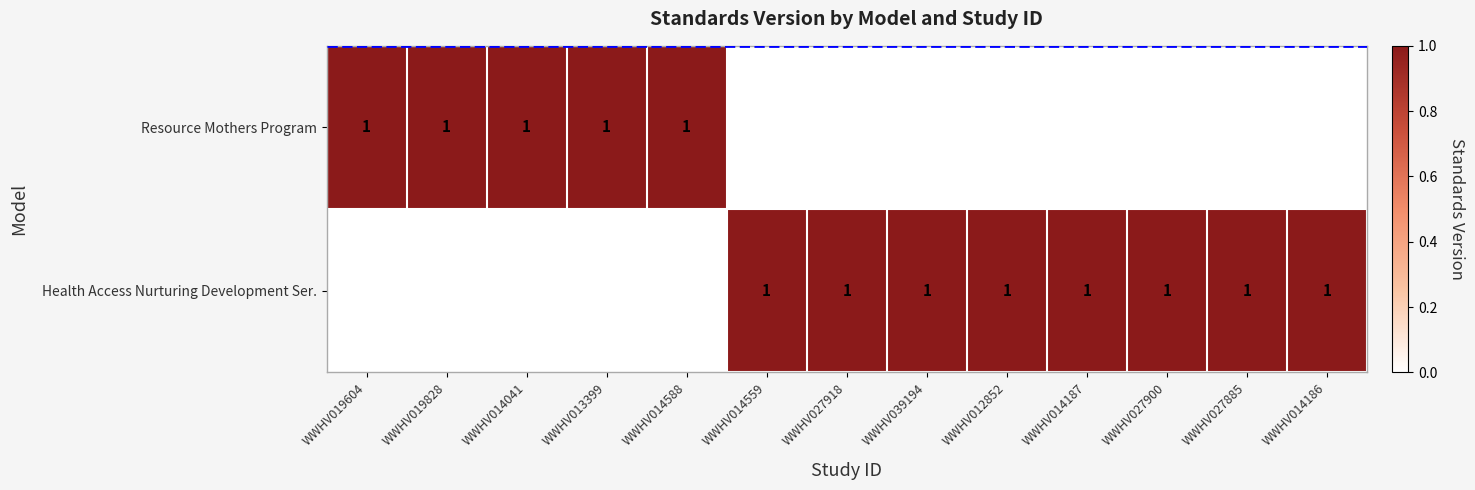

Is it true that Health Access Nurturing Development Ser. equals 0 at WWHV027900?

False